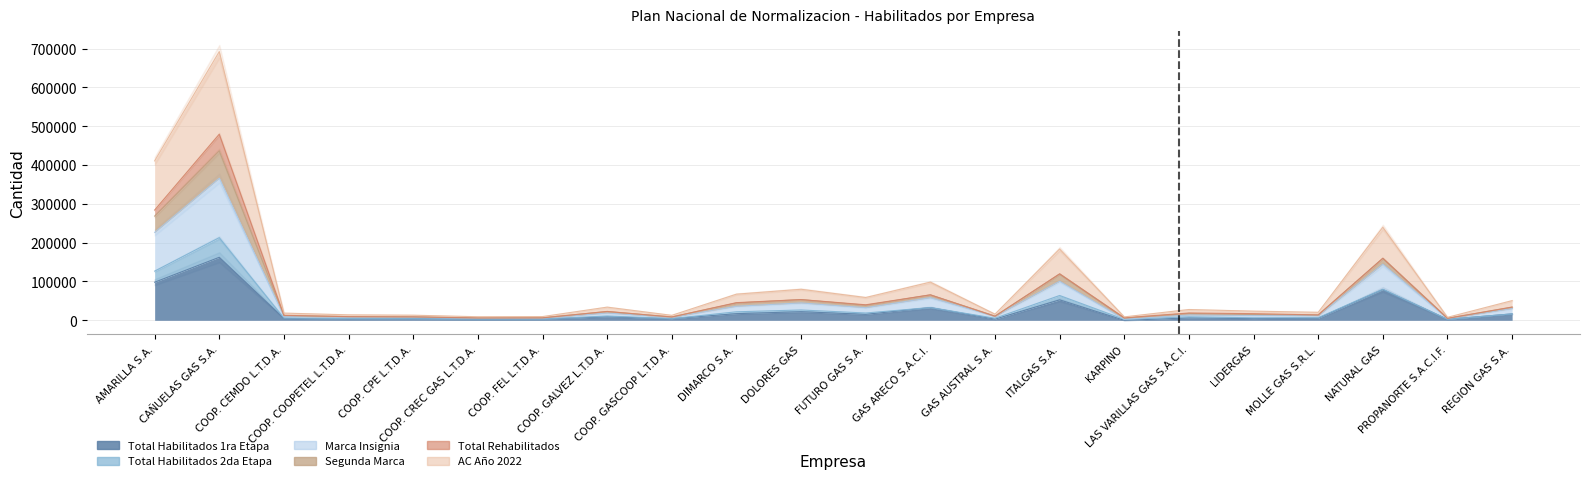

True or false: AC Año 2022 has a value of 1099 at GAS AUSTRAL S.A..

False